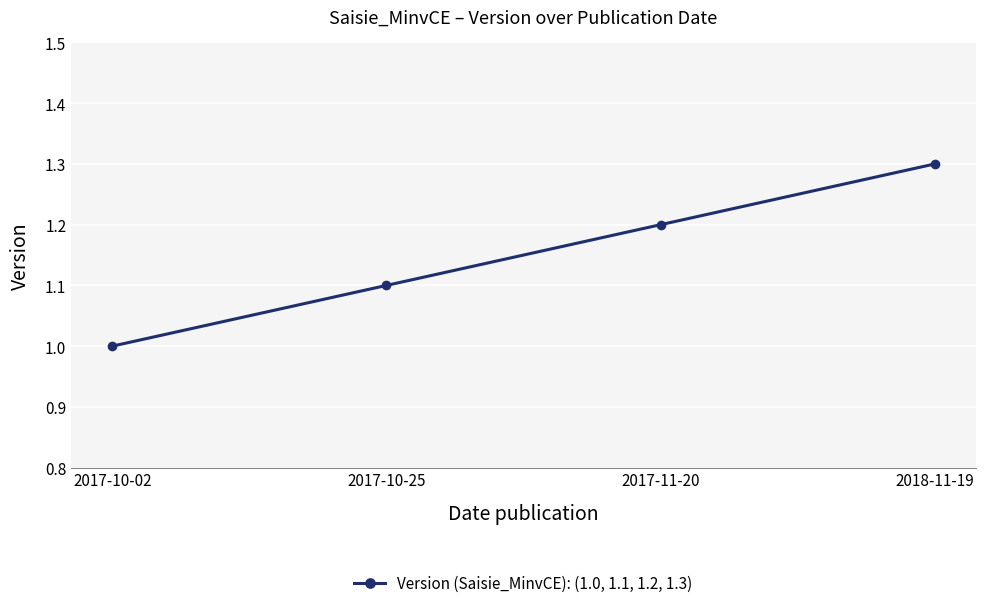

How many categories are shown in the chart?

4